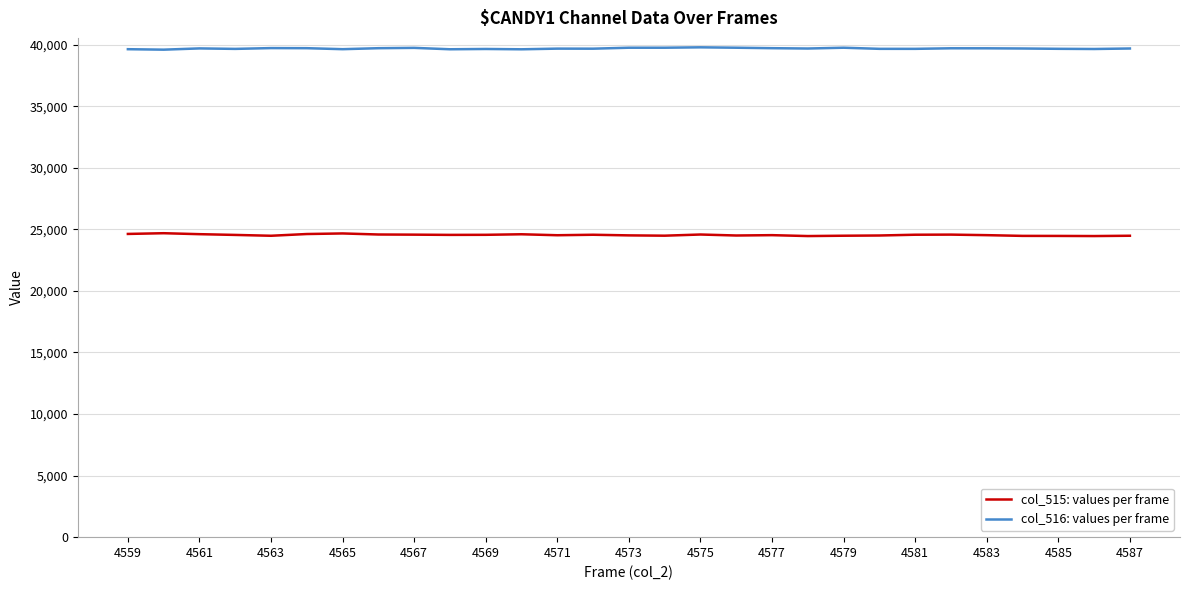

True or false: col_515: values per frame and col_516: values per frame intersect in this chart.

False